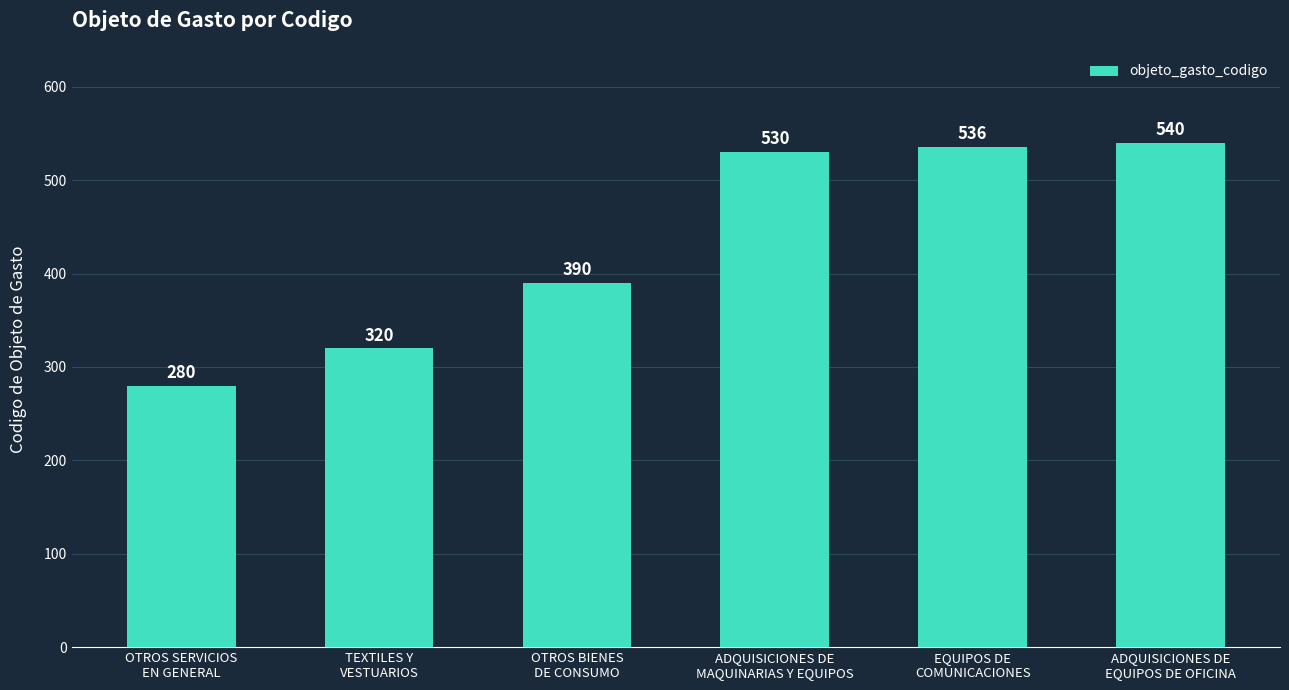

Which has a higher value, OTROS SERVICIOS
EN GENERAL or EQUIPOS DE
COMUNICACIONES?

EQUIPOS DE
COMUNICACIONES